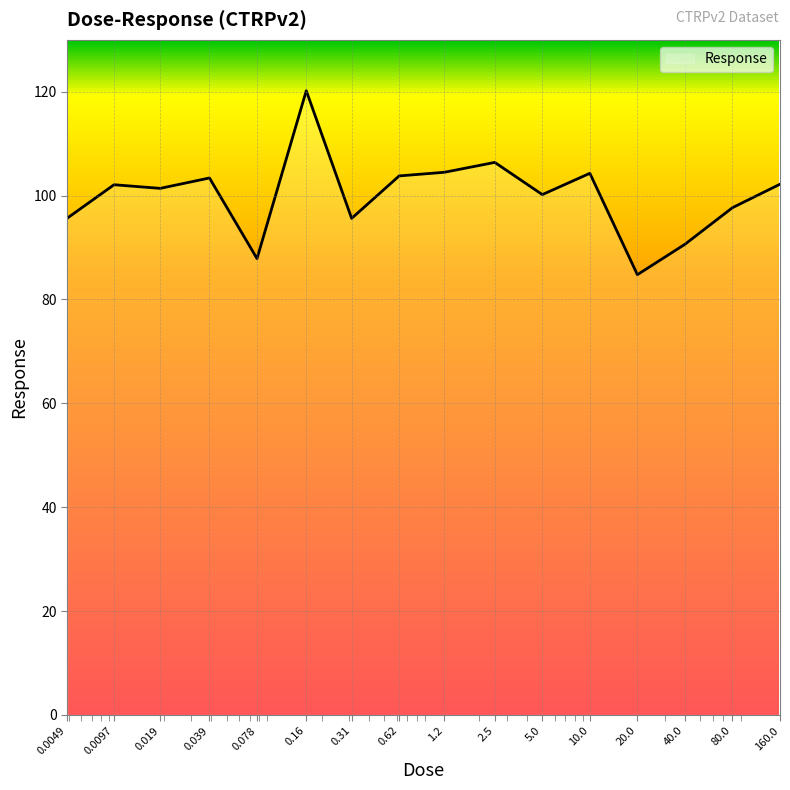

What is the maximum value shown in the chart?

120.2